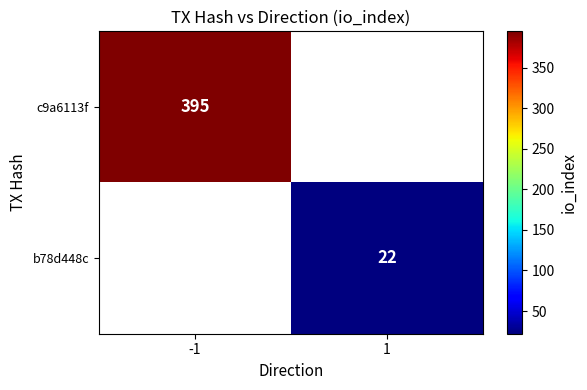

Is it true that c9a6113f equals 395 at -1?

True